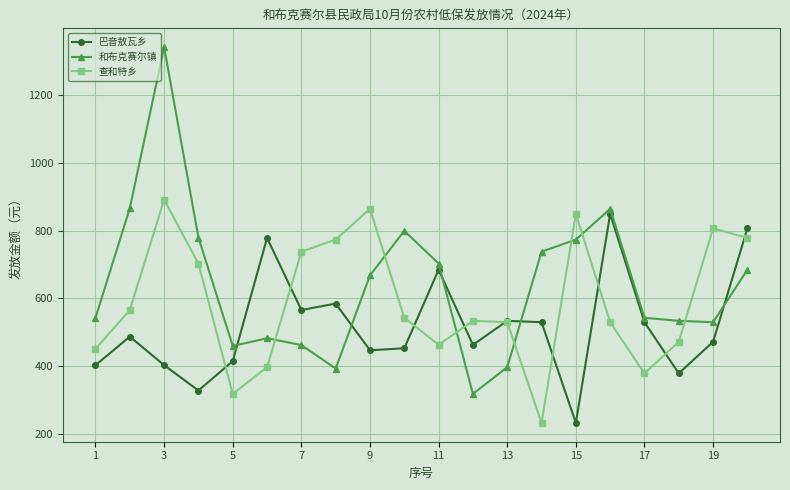

What is the value of the 和布克赛尔镇 point at the 16th from the left?

864.0